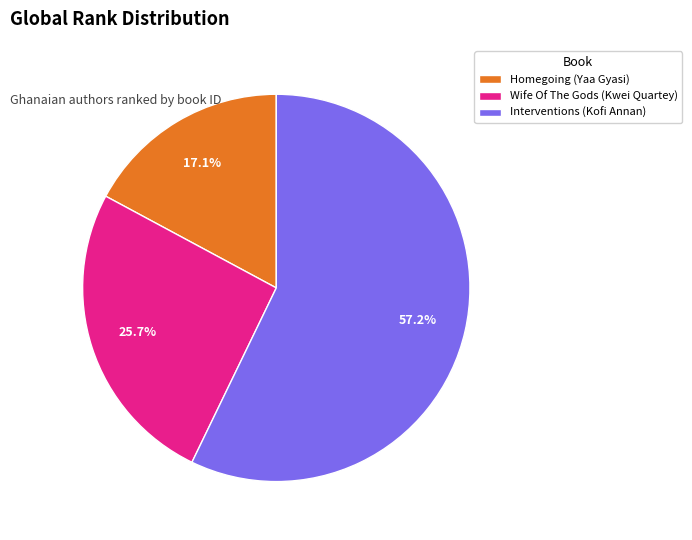

Is the sum of Homegoing (Yaa Gyasi) and Interventions (Kofi Annan) greater than half?

Yes